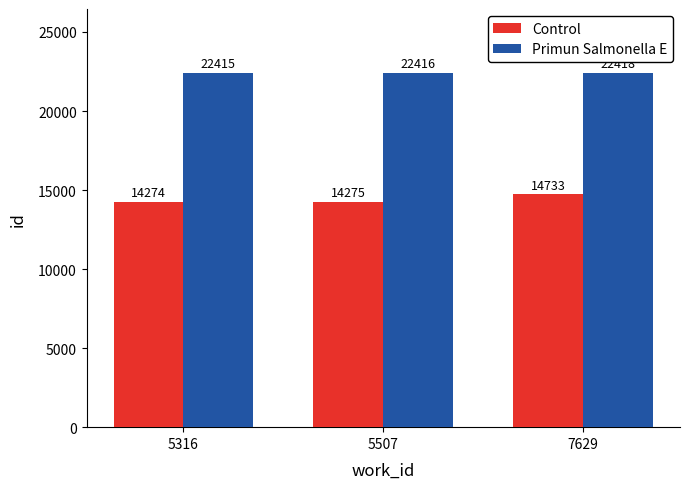

Reading left to right, transcribe all the data shown in this chart.

Control: 5316=14274	5507=14275	7629=14733
Primun Salmonella E: 5316=22415	5507=22416	7629=22418